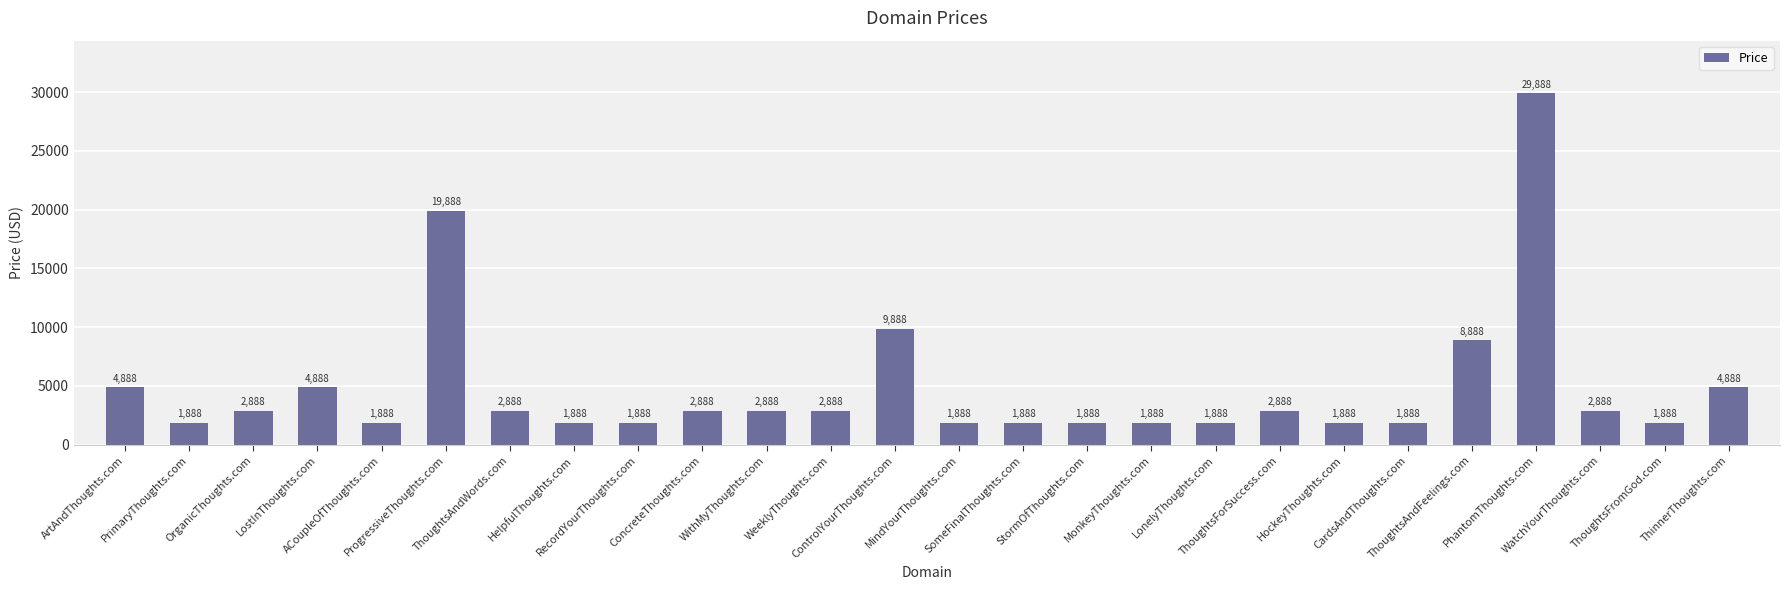

Read the value at MindYourThoughts.com, to the nearest 100.

1900